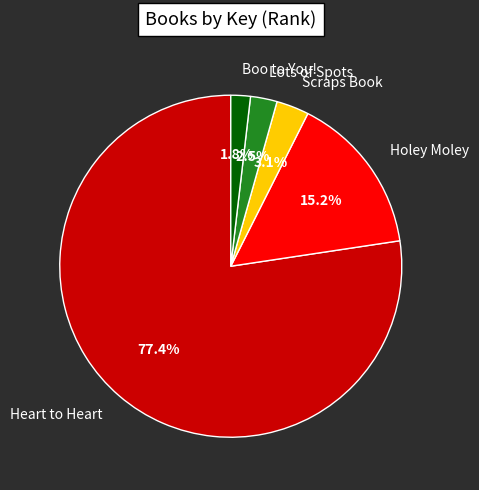

To the nearest percent, what portion does Scraps Book represent?

3%